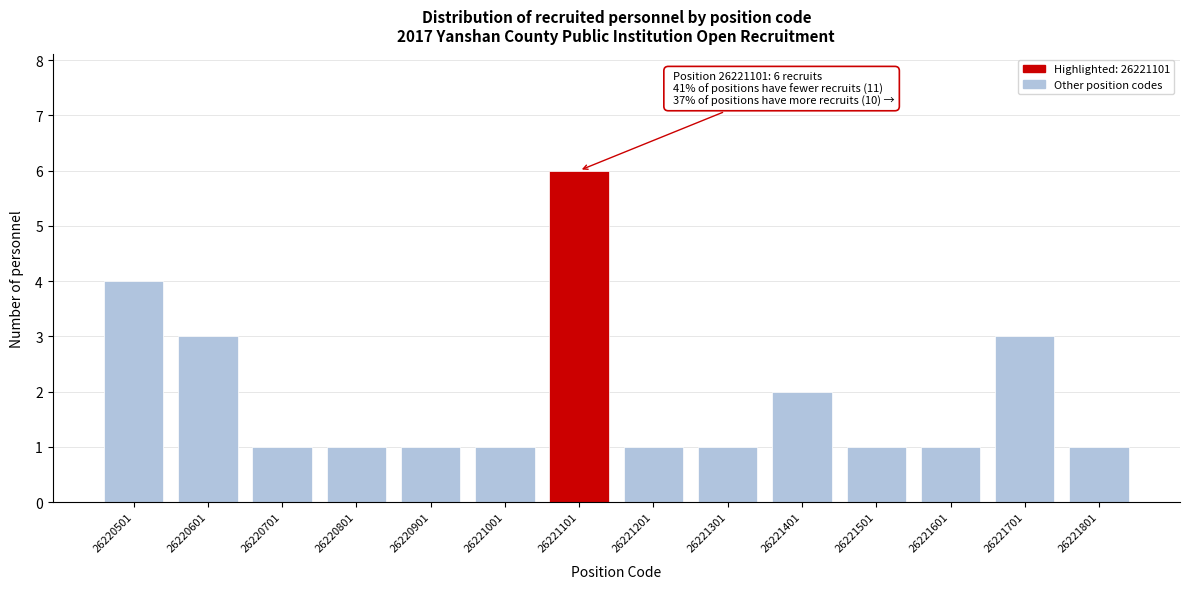

Reading left to right, what are all the values shown in this chart?

26220501=4	26220601=3	26220701=1	26220801=1	26220901=1	26221001=1	26221101=6	26221201=1	26221301=1	26221401=2	26221501=1	26221601=1	26221701=3	26221801=1